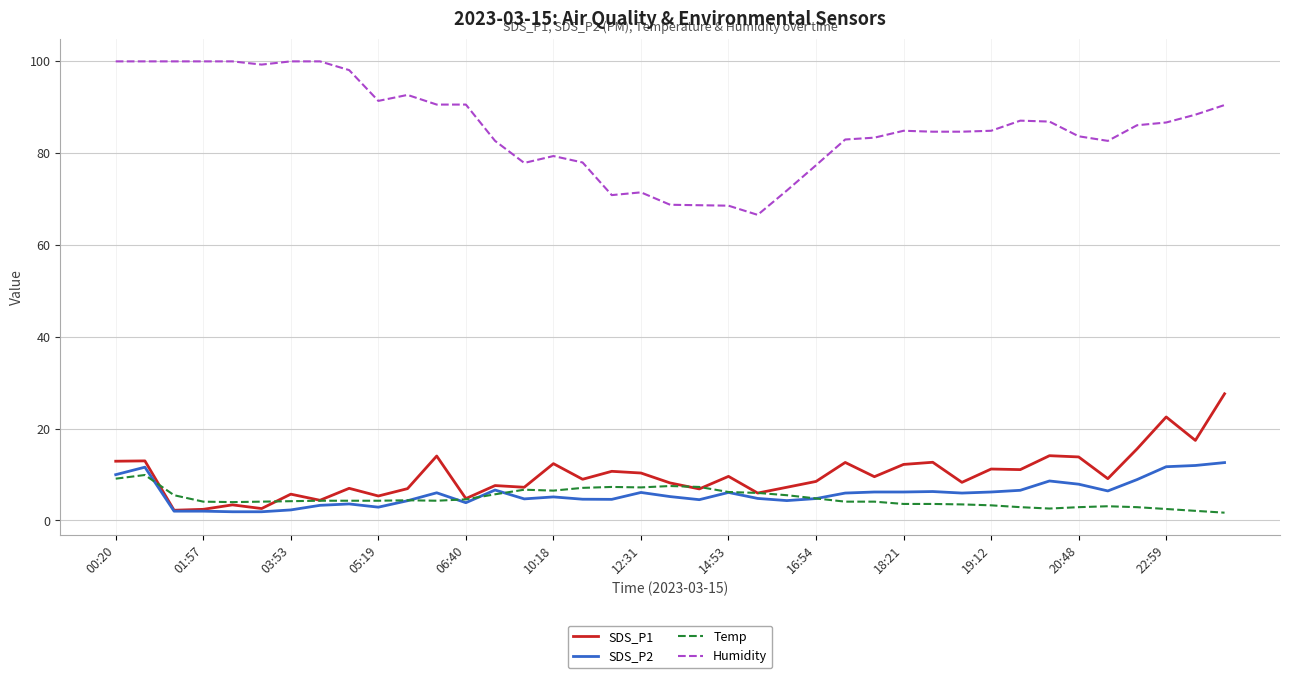

What is the difference between the maximum and minimum values in the SDS_P2 series?

10.7